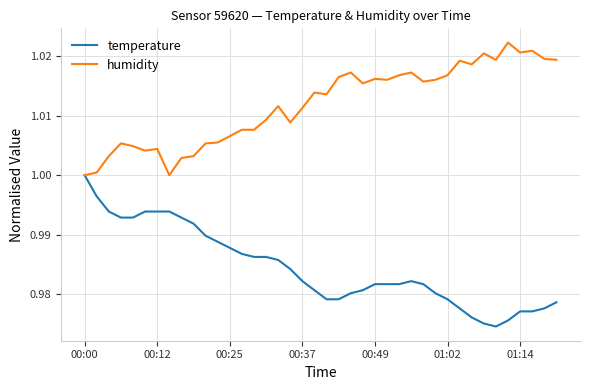

Rank the series by their average value, from highest to lowest.

humidity, temperature